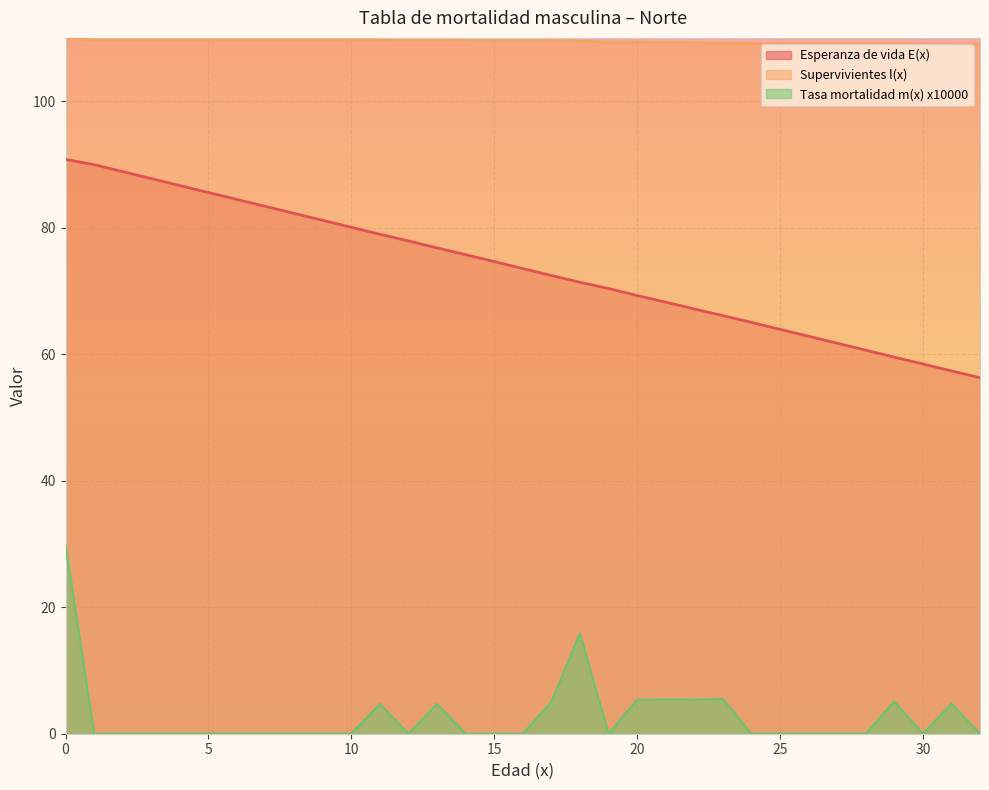

What is the value of the Supervivientes l(x) point at the 31st from the left?

109.0